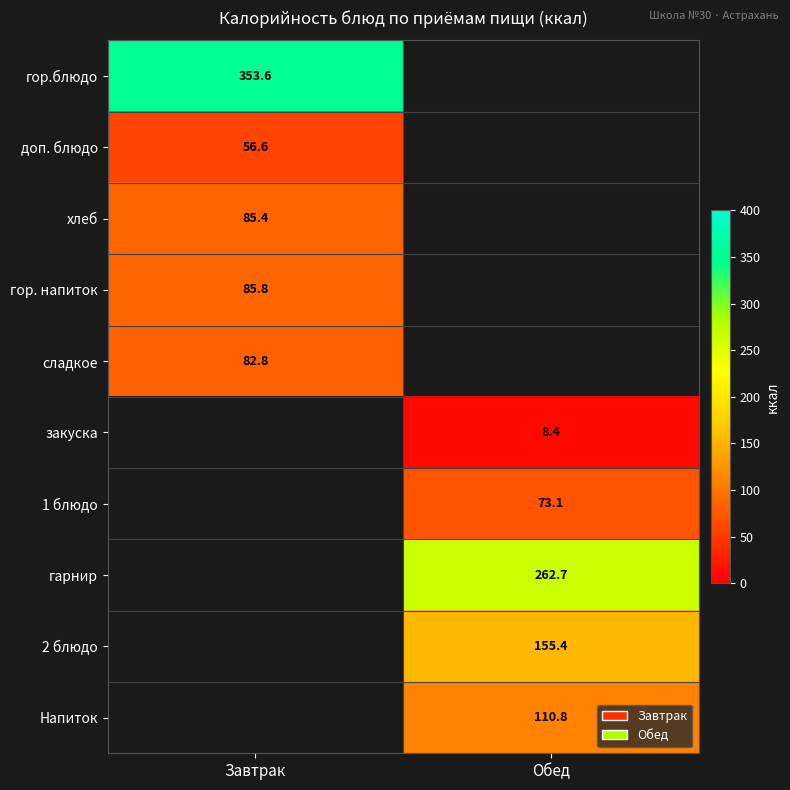

What is the smallest value displayed?

8.4